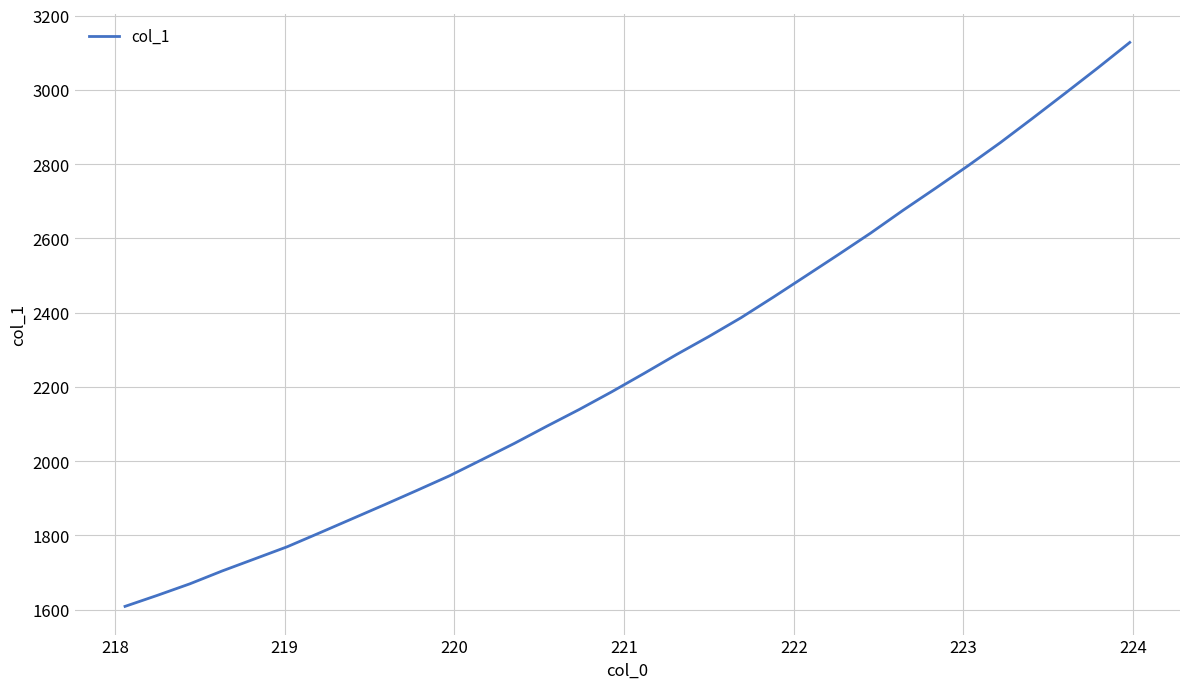

What is the minimum value shown in the chart?

1608.9